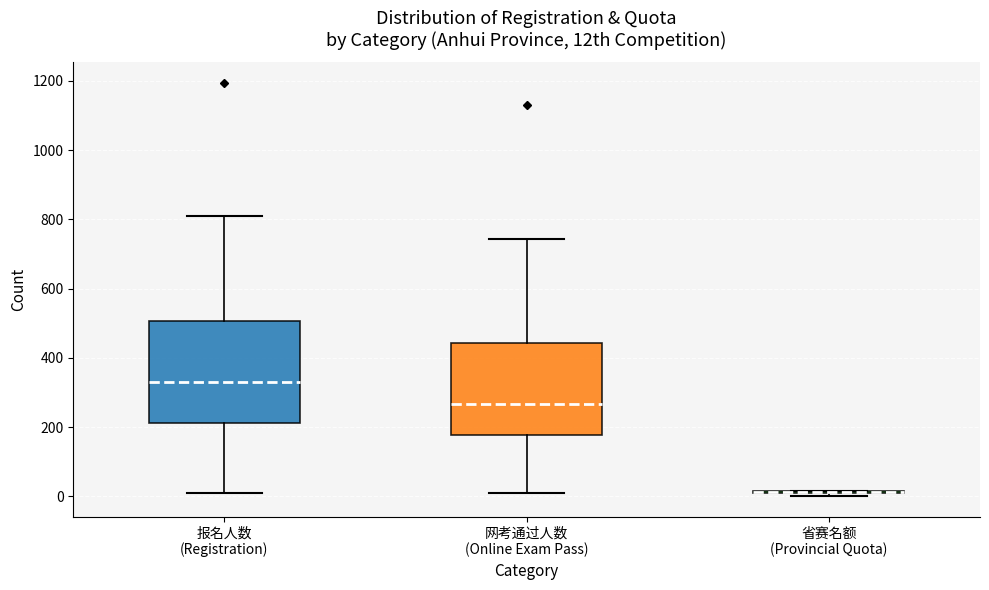

Where does the upper whisker of the box for 报名人数 (Registration) end on the y-axis? The values are not printed on the chart, so give them approximately, as read against the axis.

800